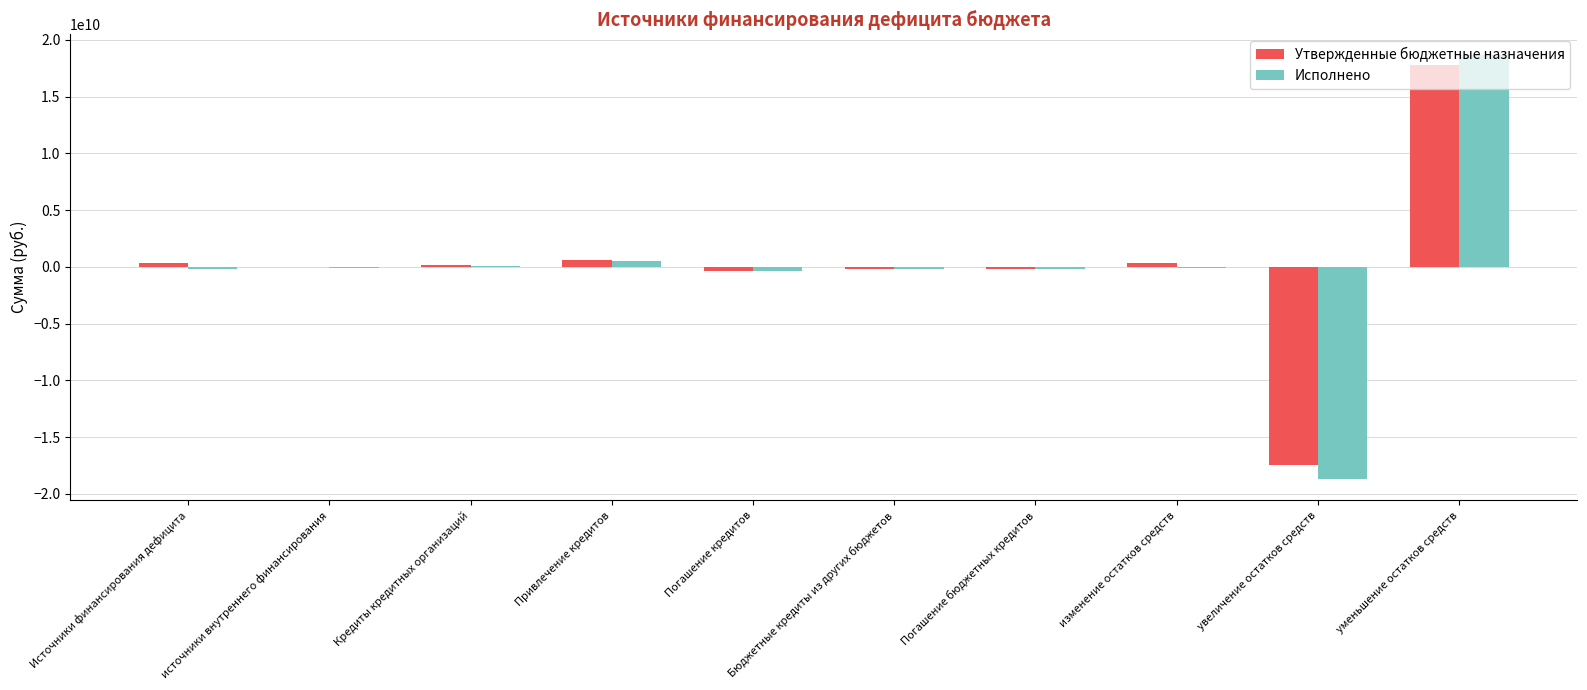

Read the Утвержденные бюджетные назначения value at изменение остатков средств.

347460839.8